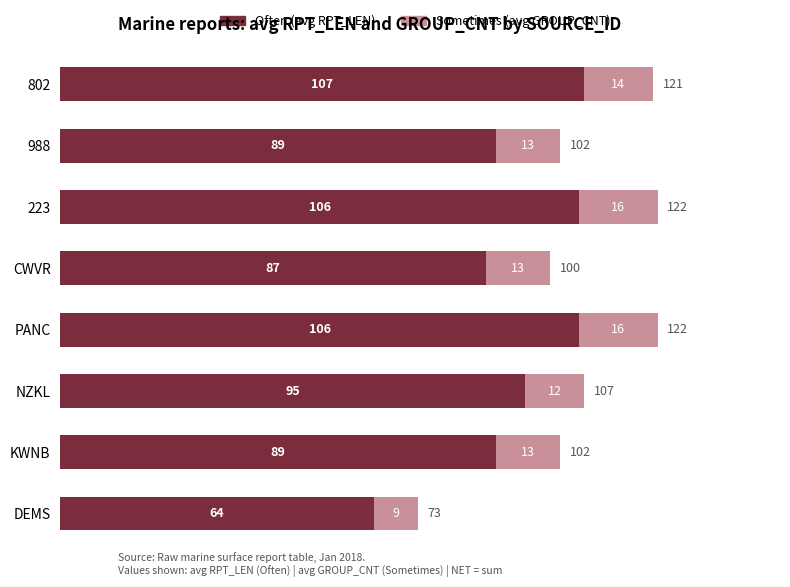

How many distinct data groups are displayed?

2